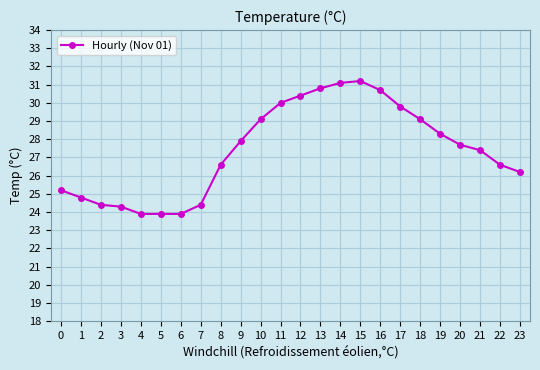

What is the difference between the maximum and minimum values?

7.3